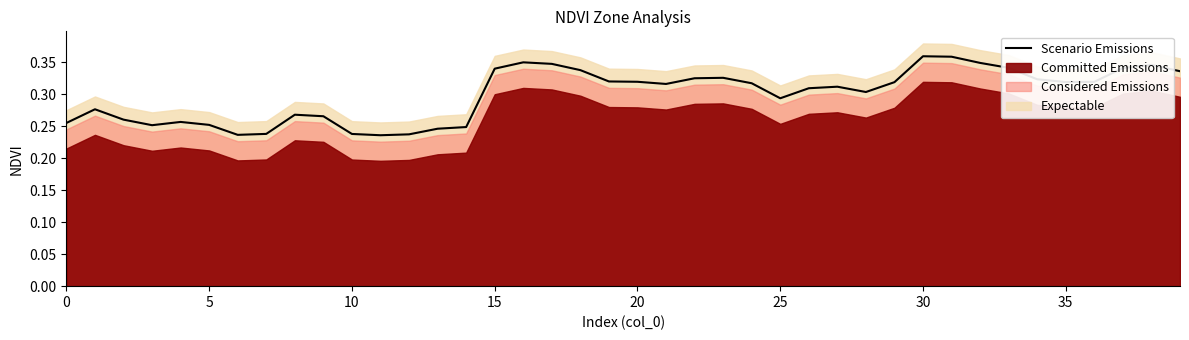

Is it true that the value at 25 is 0.5?

False